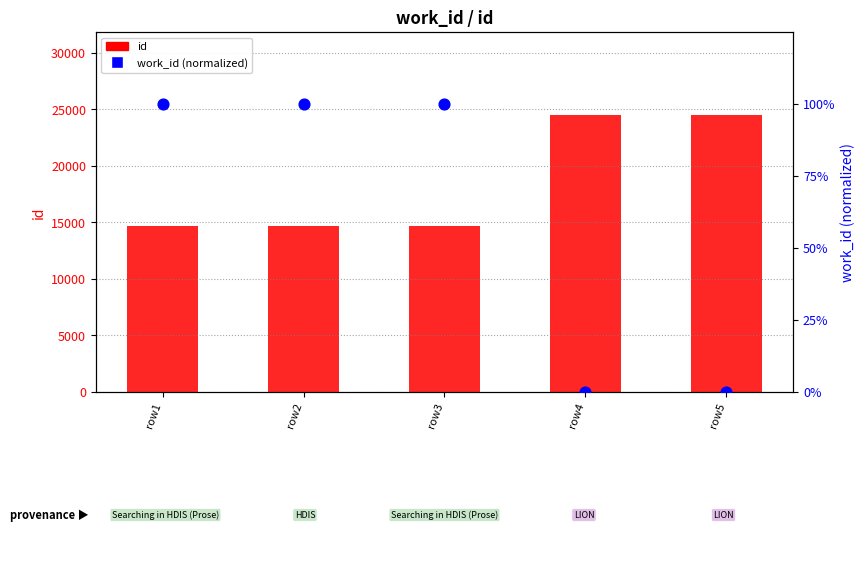

Which series has the widest spread of Y values?

id